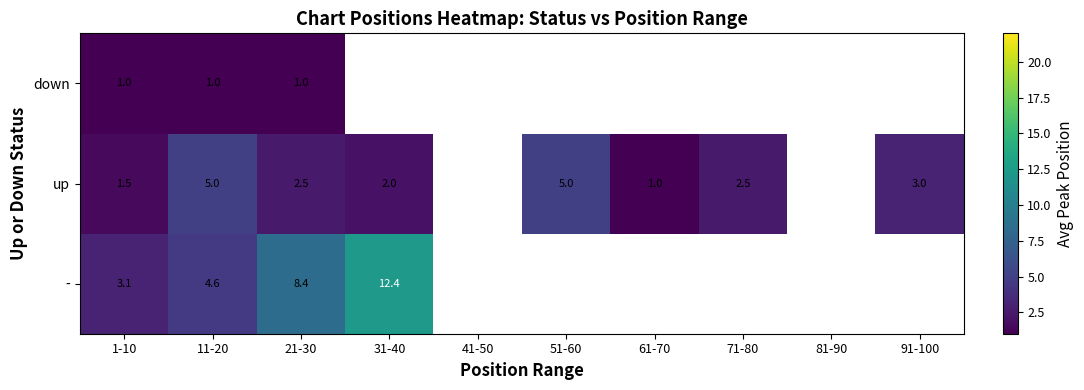

Between 1-10 and 11-20, which series saw the biggest shift?

up